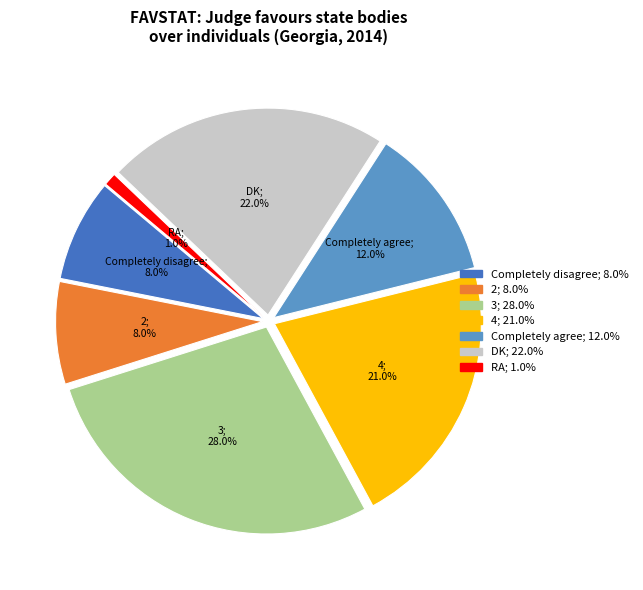

Which has a higher value, DK or 2?

DK